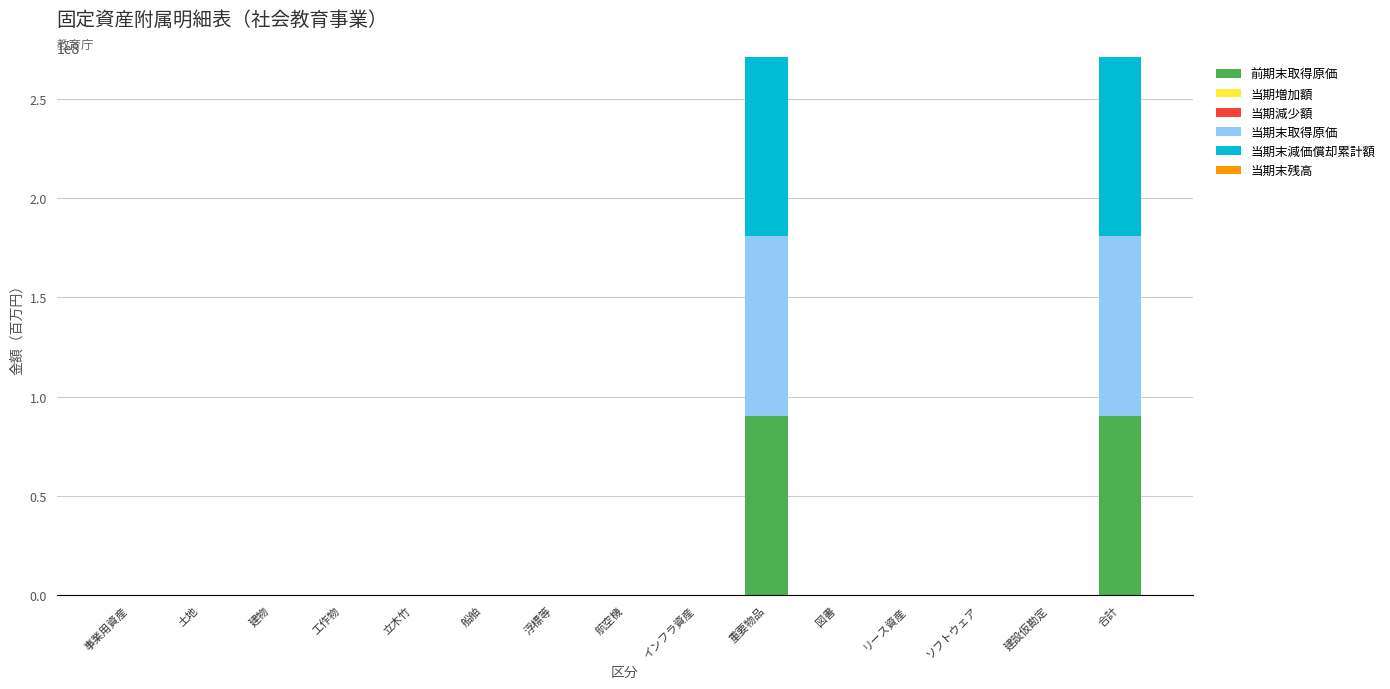

What is the maximum value for 前期末取得原価?

90426571